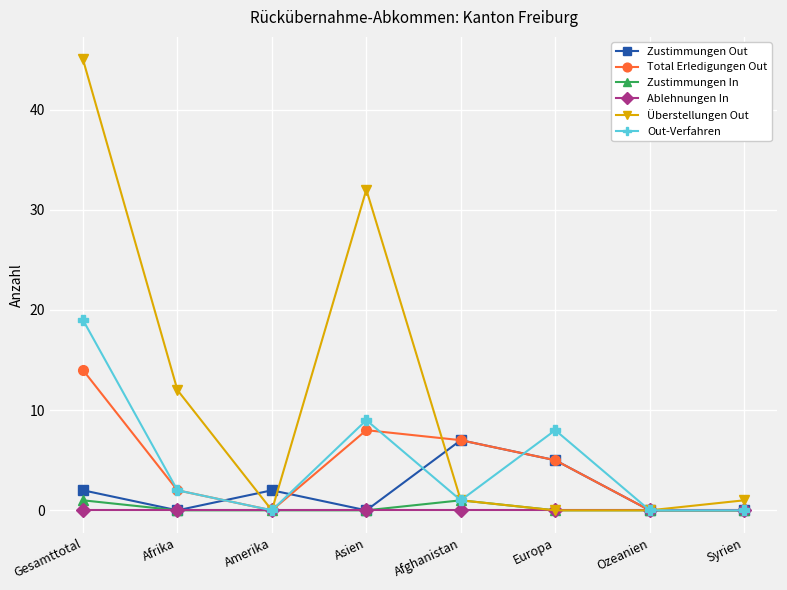

What are all the series names shown in the legend?

Zustimmungen Out, Total Erledigungen Out, Zustimmungen In, Ablehnungen In, Überstellungen Out, Out-Verfahren